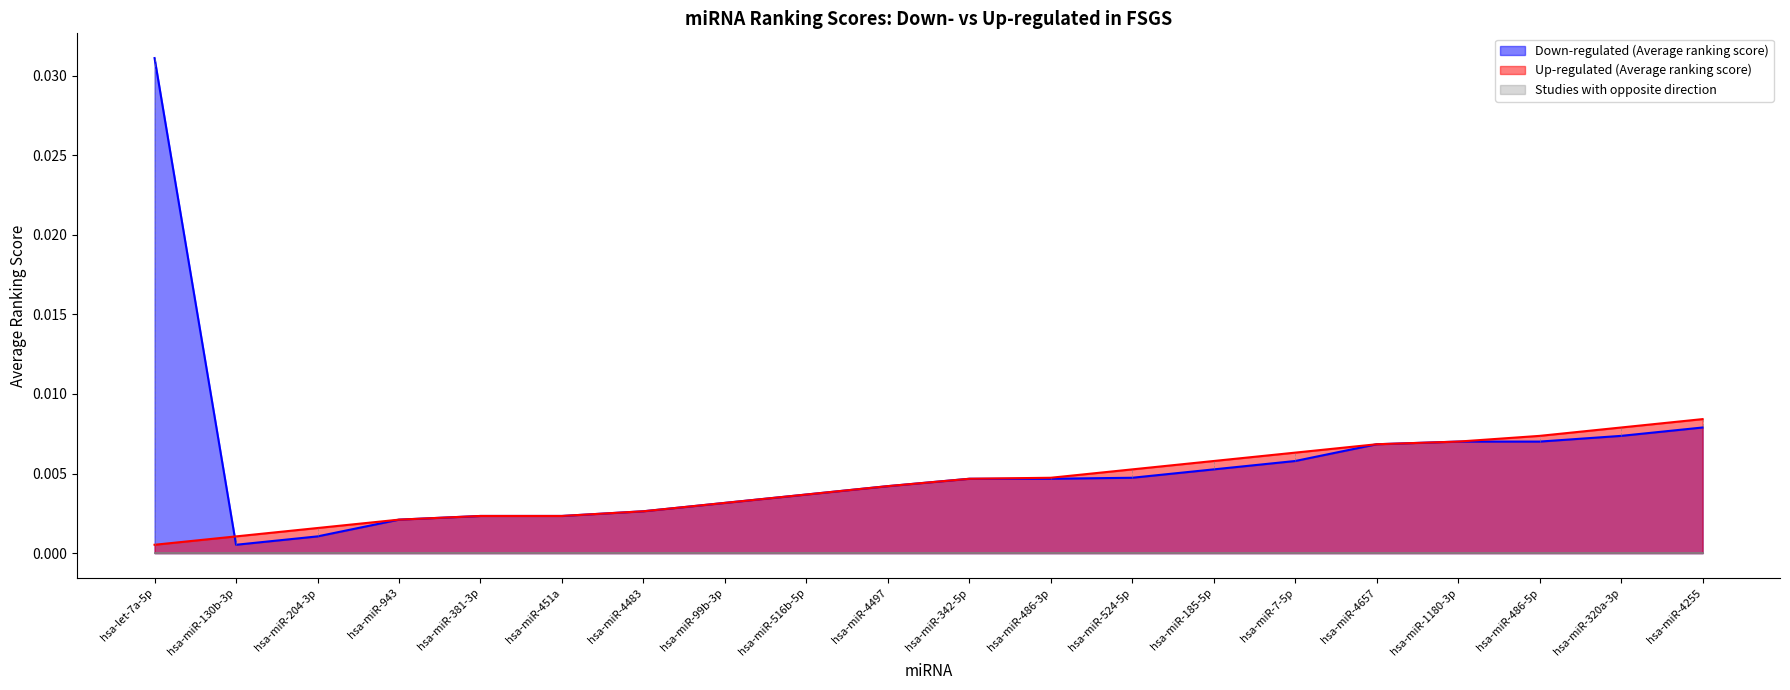

At which category is the sum across all series the highest?

hsa-let-7a-5p